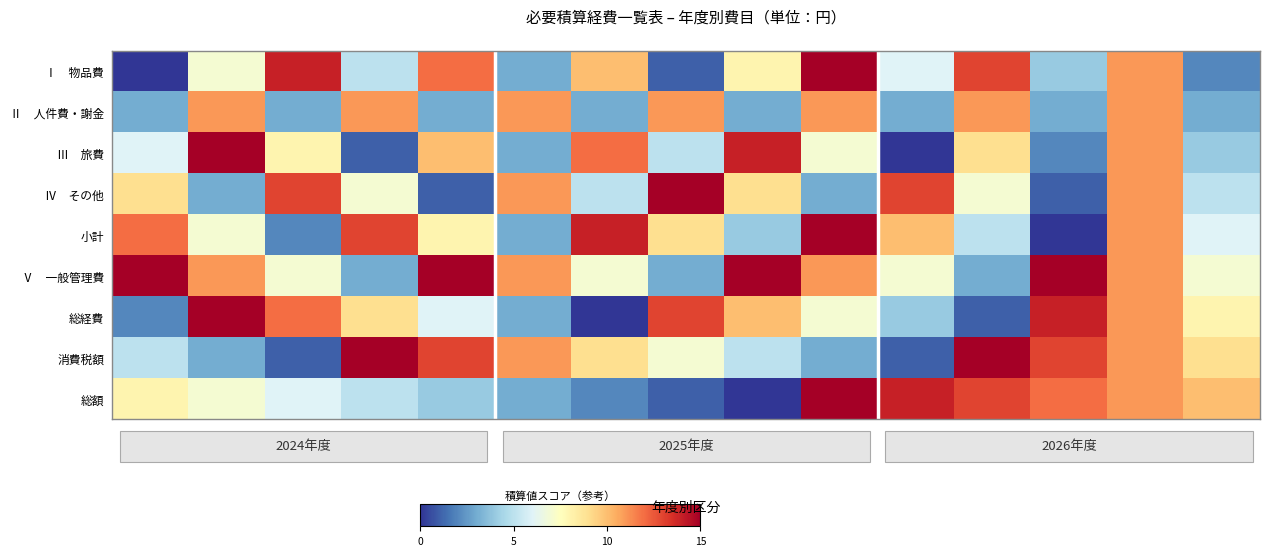

List the series in order of their peak value, highest first.

Ⅰ 物品費, Ⅲ 旅費, Ⅳ その他, 小計, Ⅴ 一般管理費, 総経費, 消費税額, 総額, Ⅱ 人件費・謝金